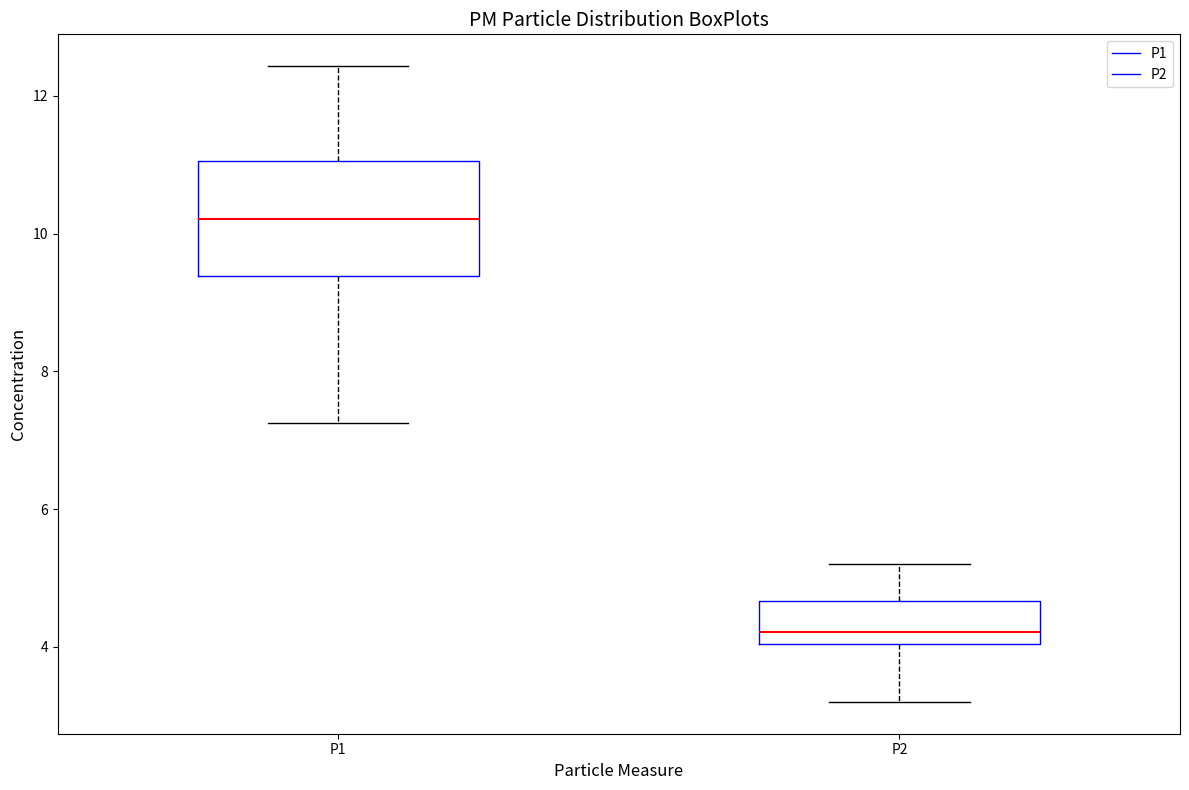

Where does the lower whisker of the box for P2 end on the y-axis? The values are not printed on the chart, so give them approximately, as read against the axis.

3.2